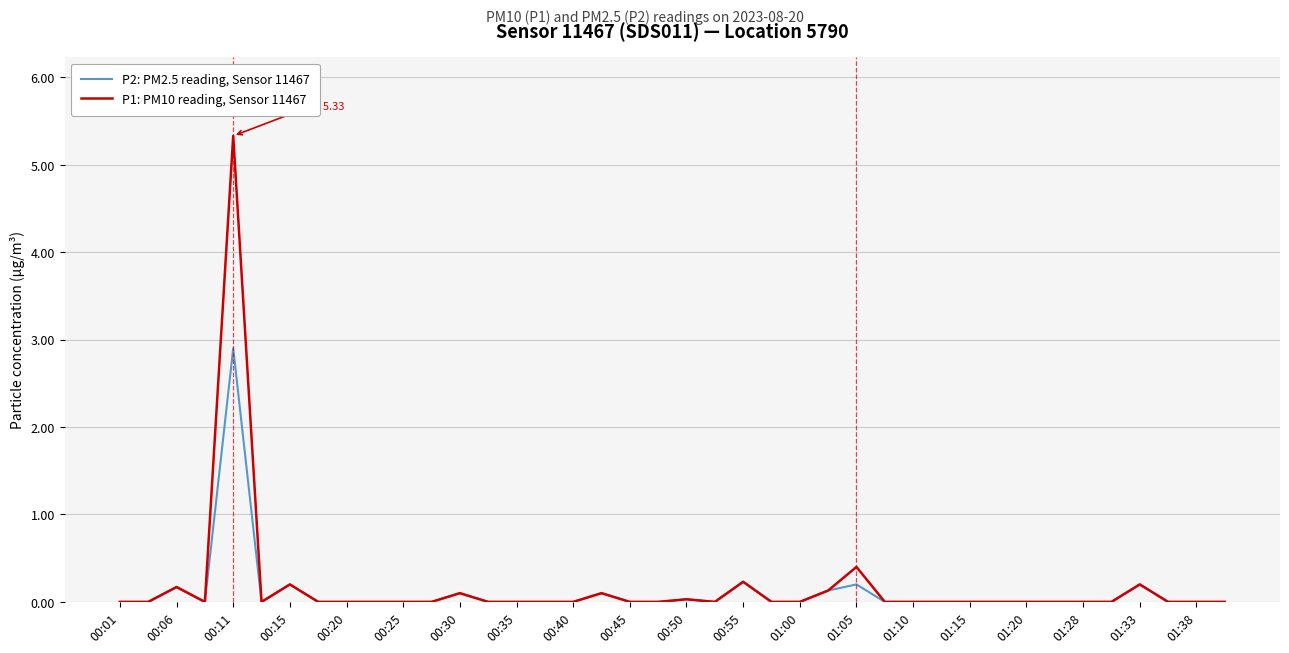

Rank the series by their average value, from lowest to highest.

P2: PM2.5 reading, Sensor 11467, P1: PM10 reading, Sensor 11467